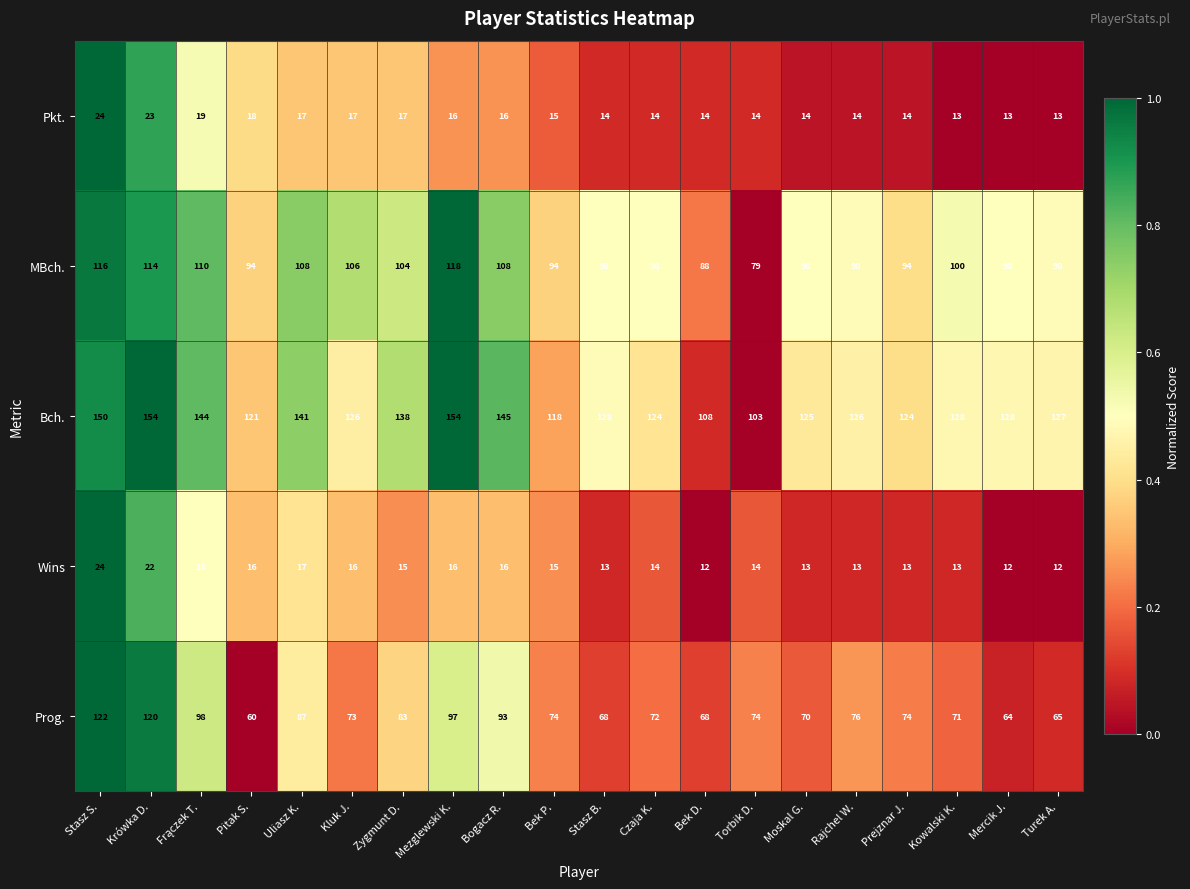

Where is Pkt. nearest to the value 18?

Pitak S.